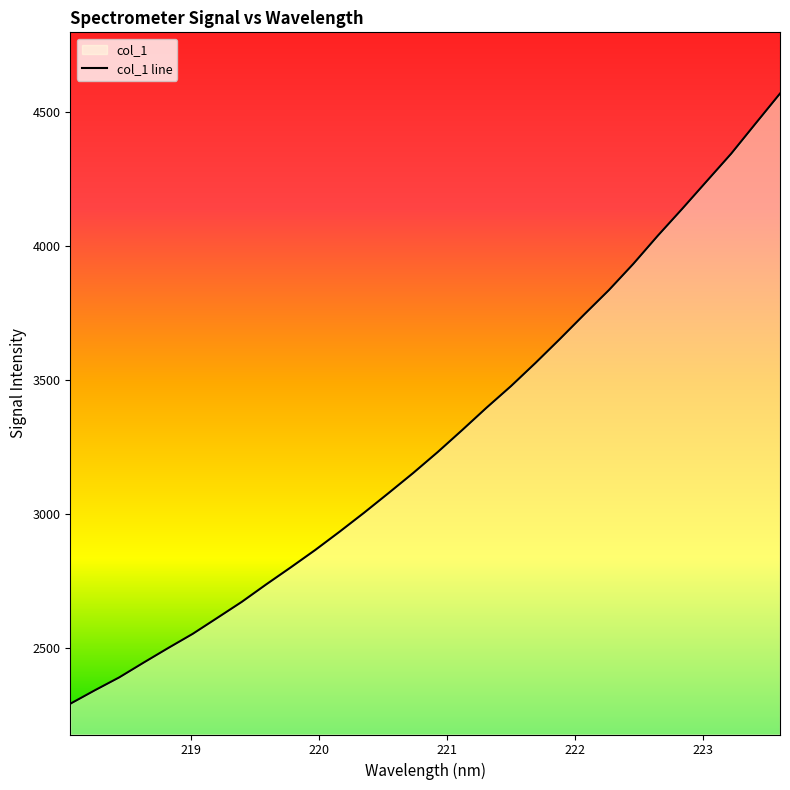

What is the maximum value shown in the chart?

4567.8